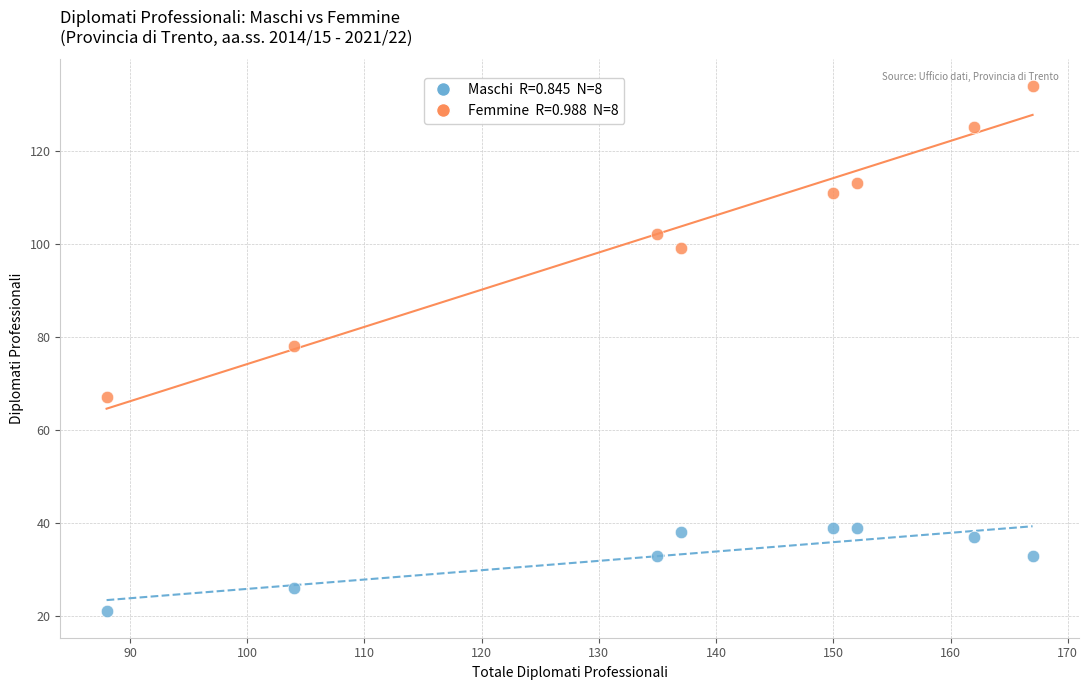

Across all data points, what is the range of X values (max minus min)?

79